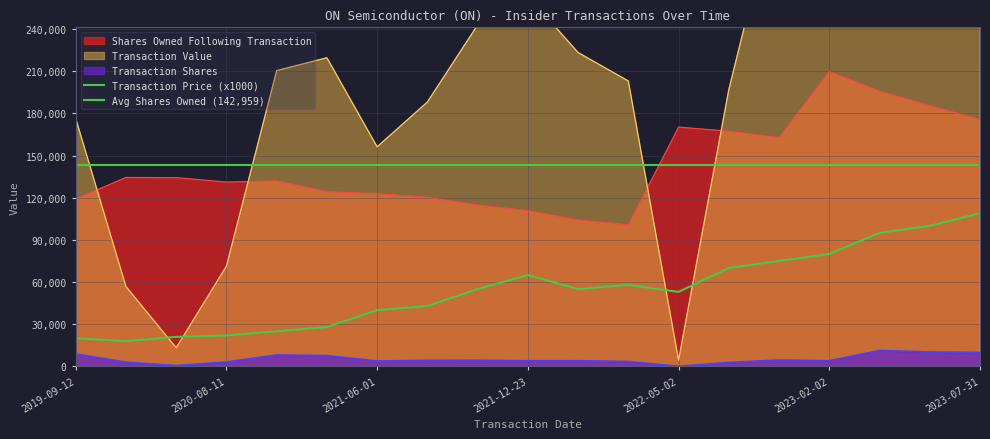

Does the chart display data point markers on the line(s)?

No